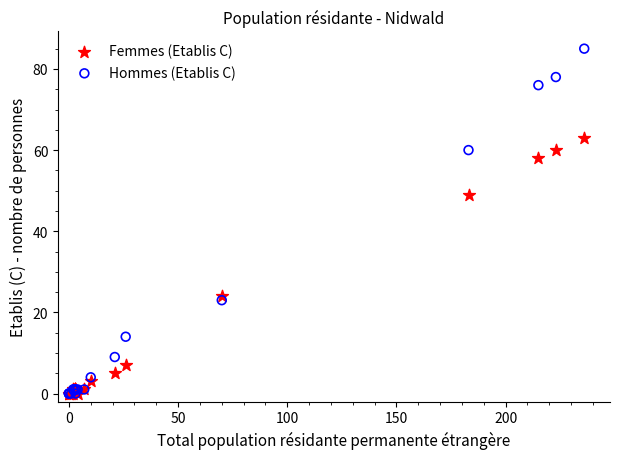

What are all the series names shown in the legend?

Femmes (Etablis C), Hommes (Etablis C)